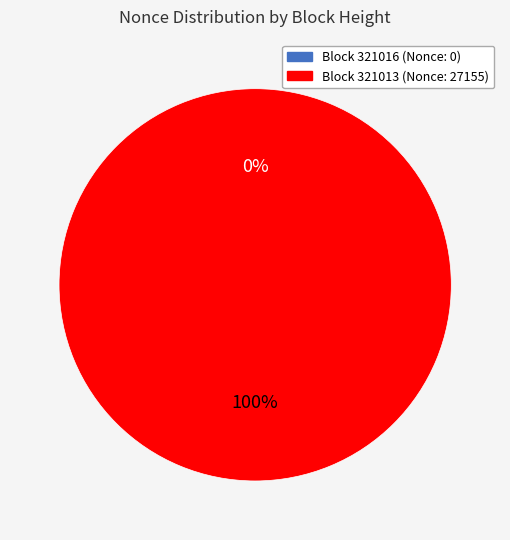

Which slice is the smallest?

321016